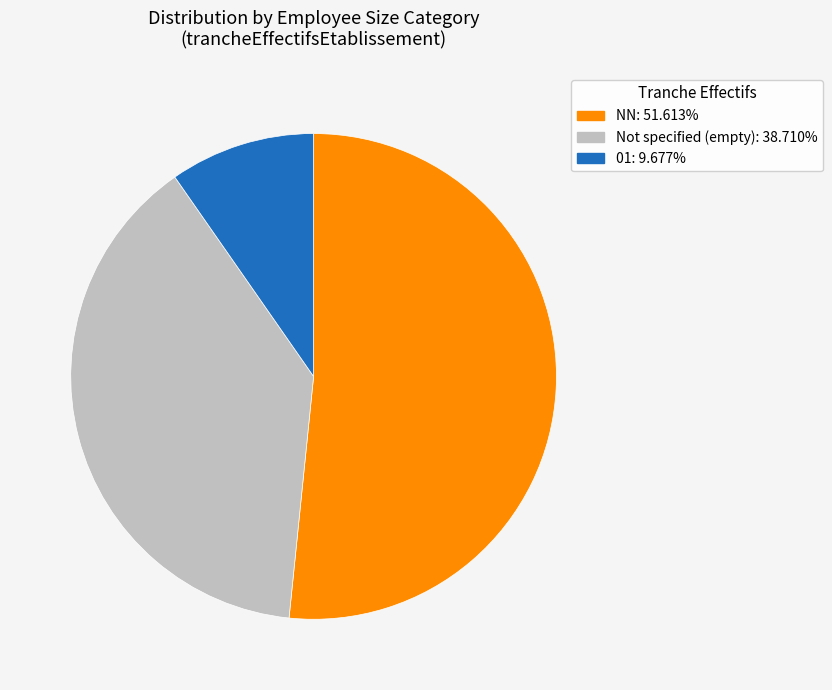

Is there a majority slice in this chart?

Yes